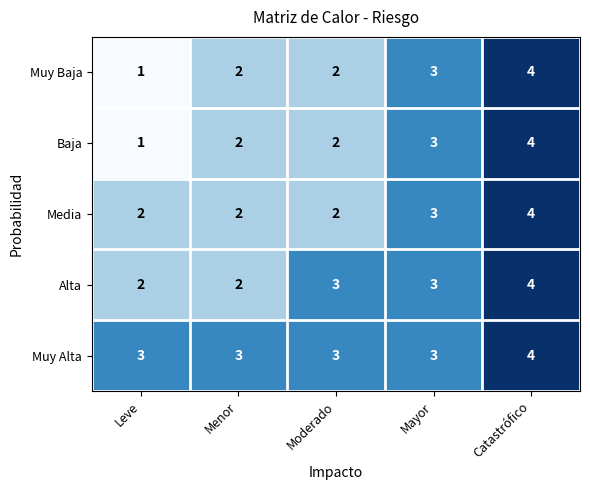

Which category has the lowest value across all series?

Leve